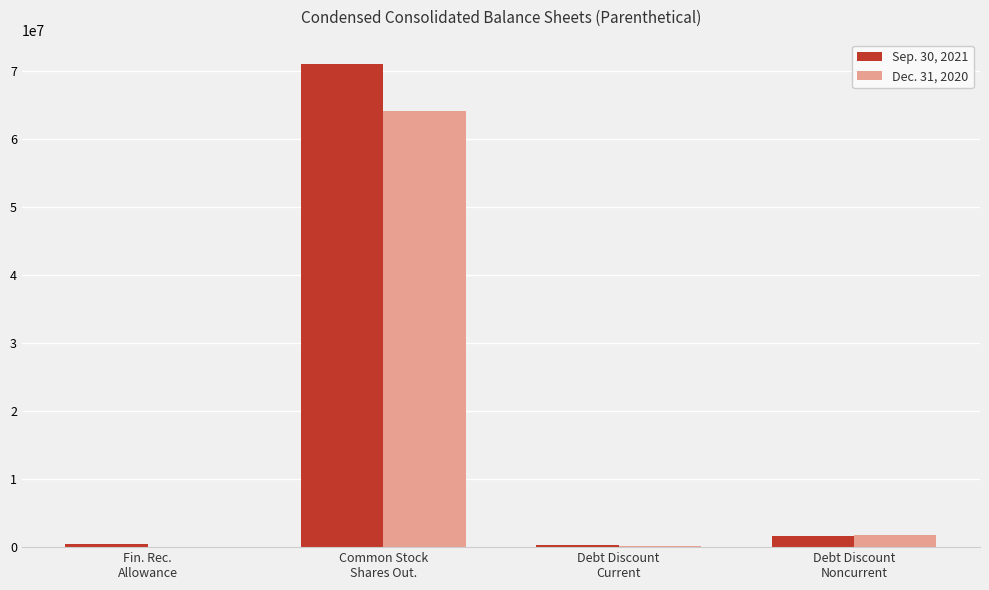

What is the sum of the Dec. 31, 2020 values at Common Stock
Shares Out. and Debt Discount
Current?

64264813